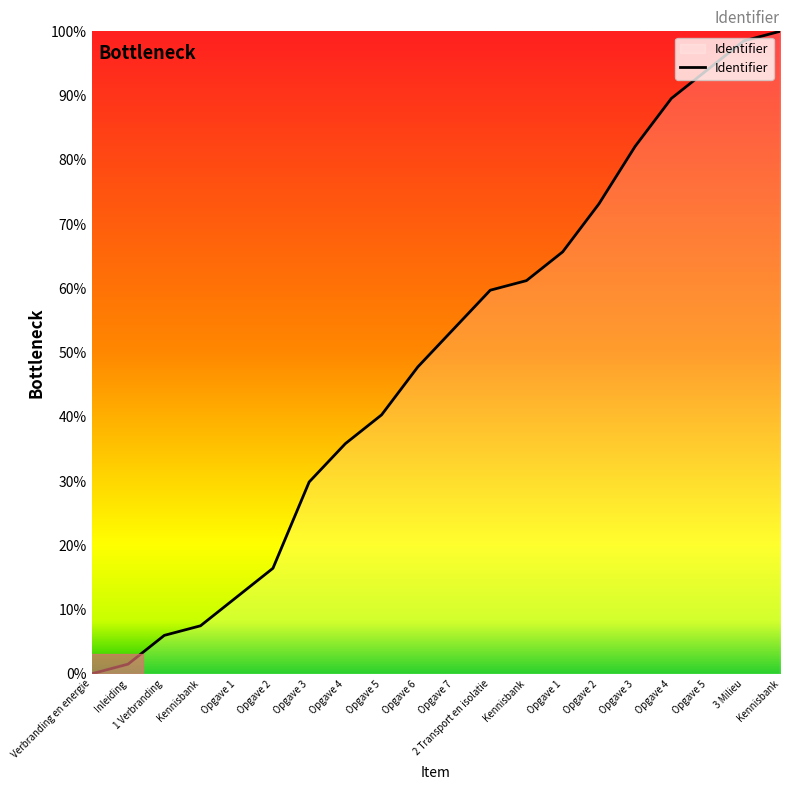

How many values are above zero?

19